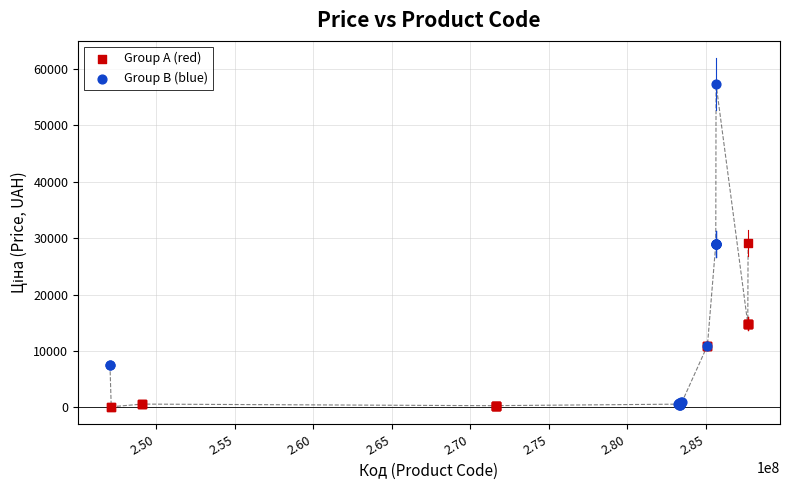

Which series contains the highest Y value?

Group B (blue)